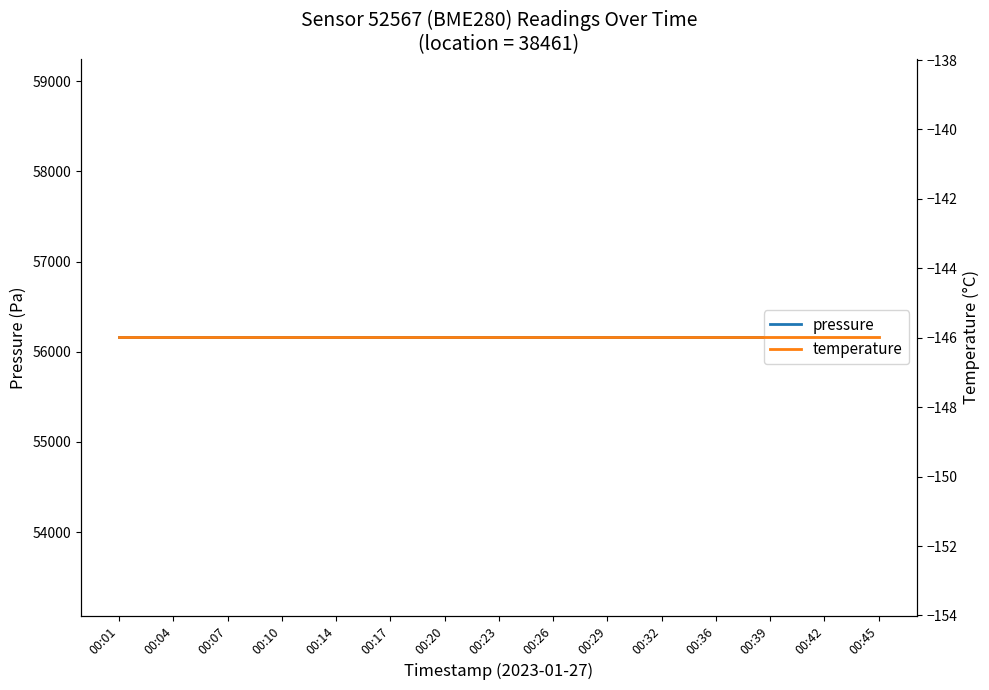

Reading left to right, extract all data points from this chart.

pressure: 00:01=56159.1	00:04=56159.1	00:07=56159.1	00:10=56159.1	00:14=56159.1	00:17=56159.1	00:20=56159.1	00:23=56159.1	00:26=56159.1	00:29=56159.1	00:32=56159.1	00:36=56159.1	00:39=56159.1	00:42=56159.1	00:45=56159.1
temperature: 00:01=-146.0	00:04=-146.0	00:07=-146.0	00:10=-146.0	00:14=-146.0	00:17=-146.0	00:20=-146.0	00:23=-146.0	00:26=-146.0	00:29=-146.0	00:32=-146.0	00:36=-146.0	00:39=-146.0	00:42=-146.0	00:45=-146.0